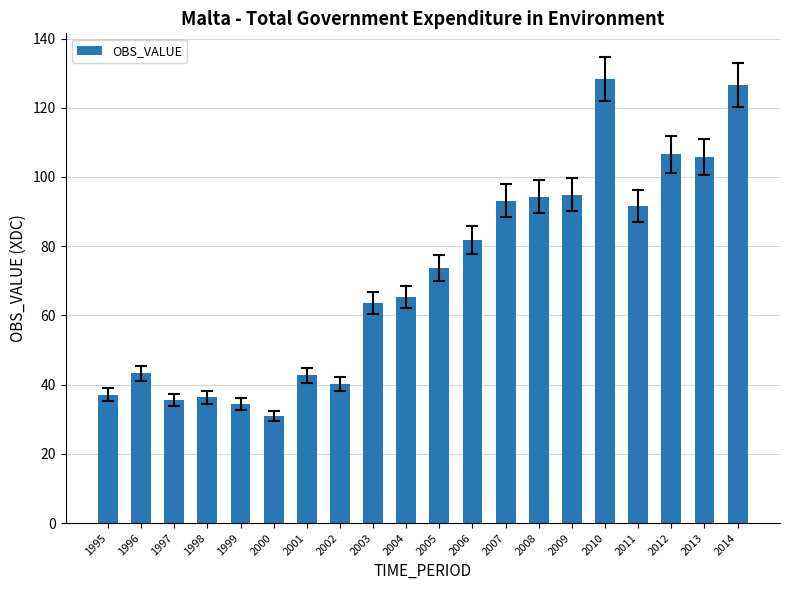

What is the value of the 11th bar from the left?

73.7